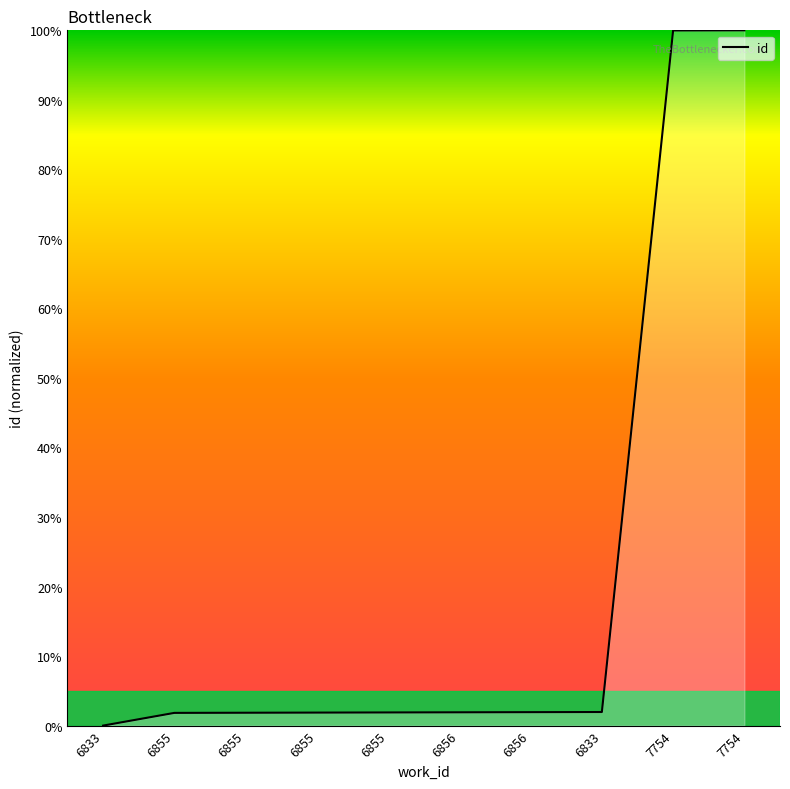

Reading right to left, what are all the values shown in this chart?

100.0	100.0	2.0	1.9	1.9	1.9	1.9	1.8	1.8	0.0